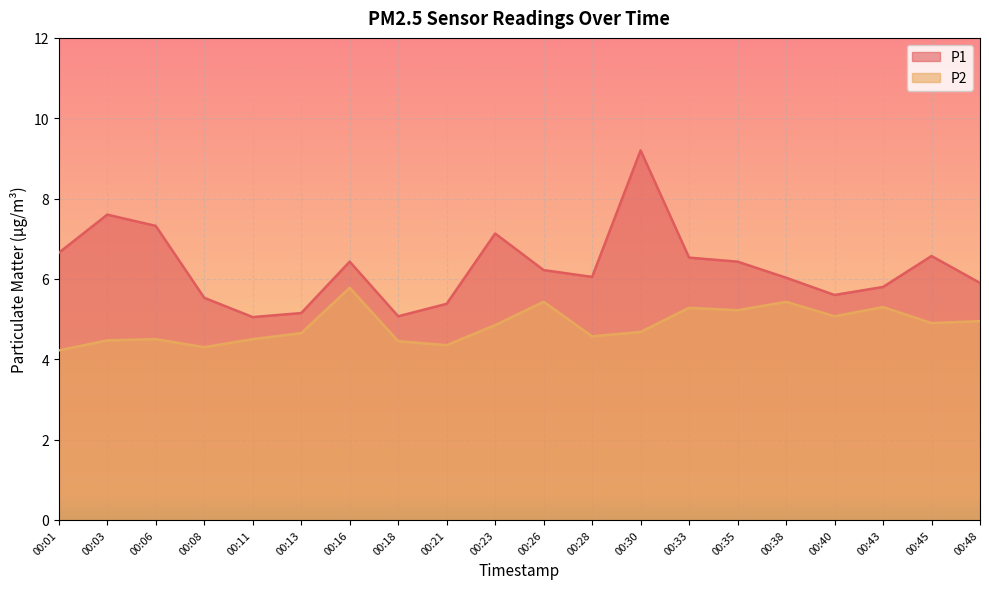

Where is the first local maximum for P1?

00:03